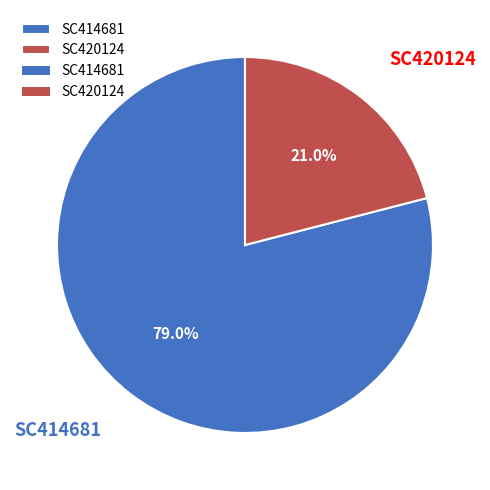

Does SC420124 represent more than half of the total?

No